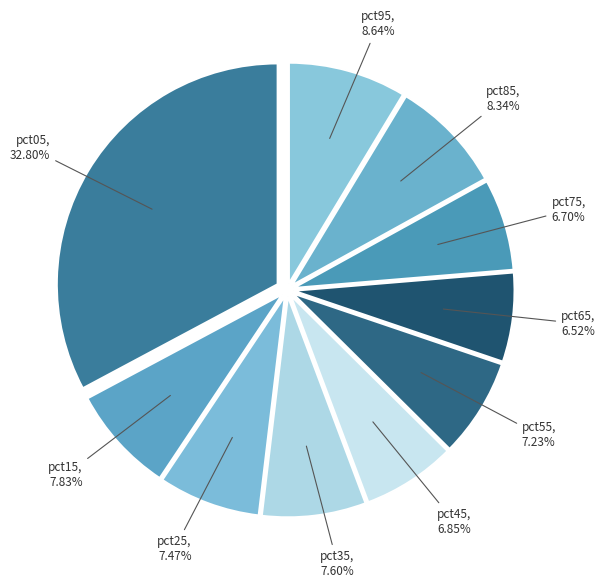

To the nearest percent, what is the difference between the largest and smallest slice percentages?

26%